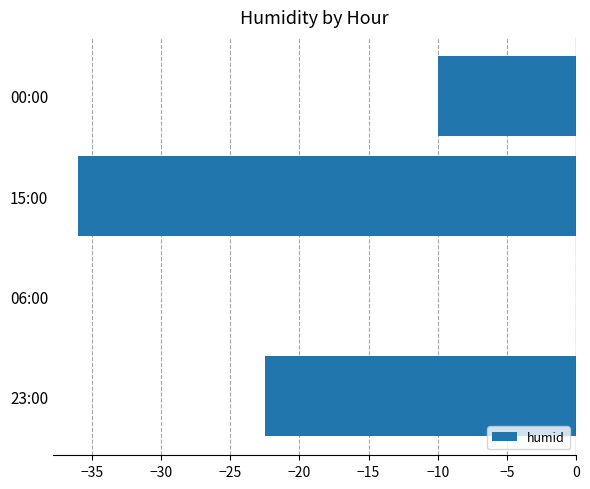

What is the sum of the values at 06:00 and 15:00?

-36.0